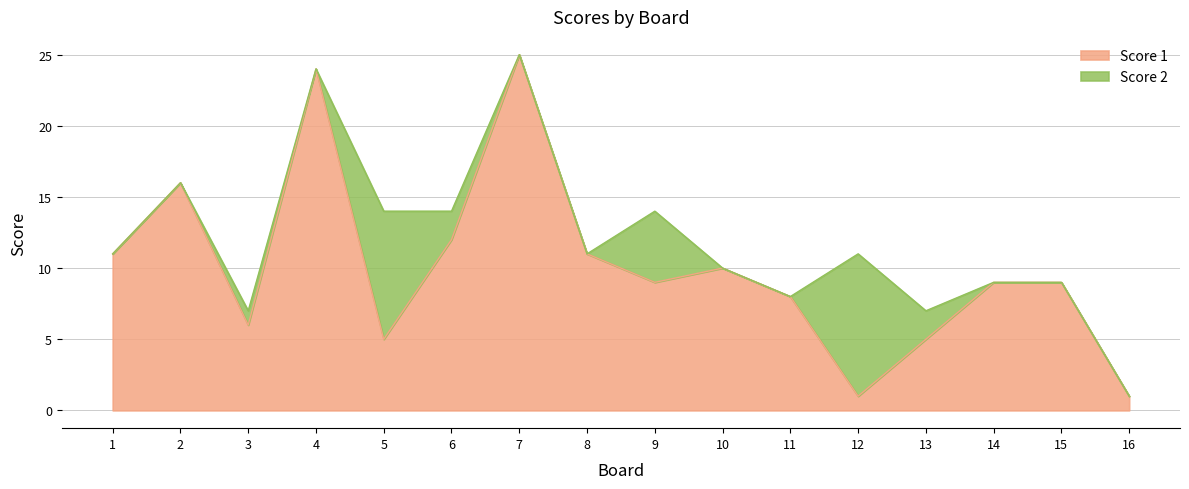

Between 2 and 8, which is larger?

2